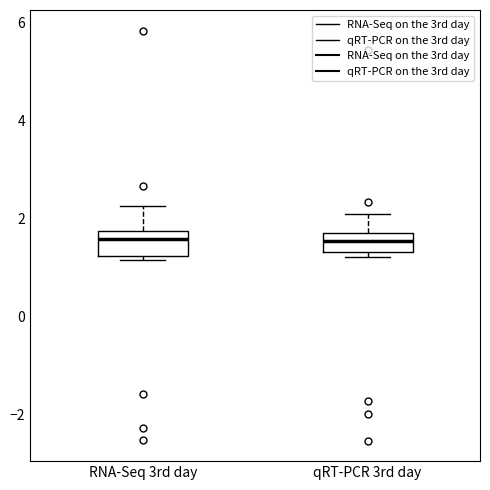

Where does the upper whisker of the box for RNA-Seq 3rd day end on the y-axis? The values are not printed on the chart, so give them approximately, as read against the axis.

2.2